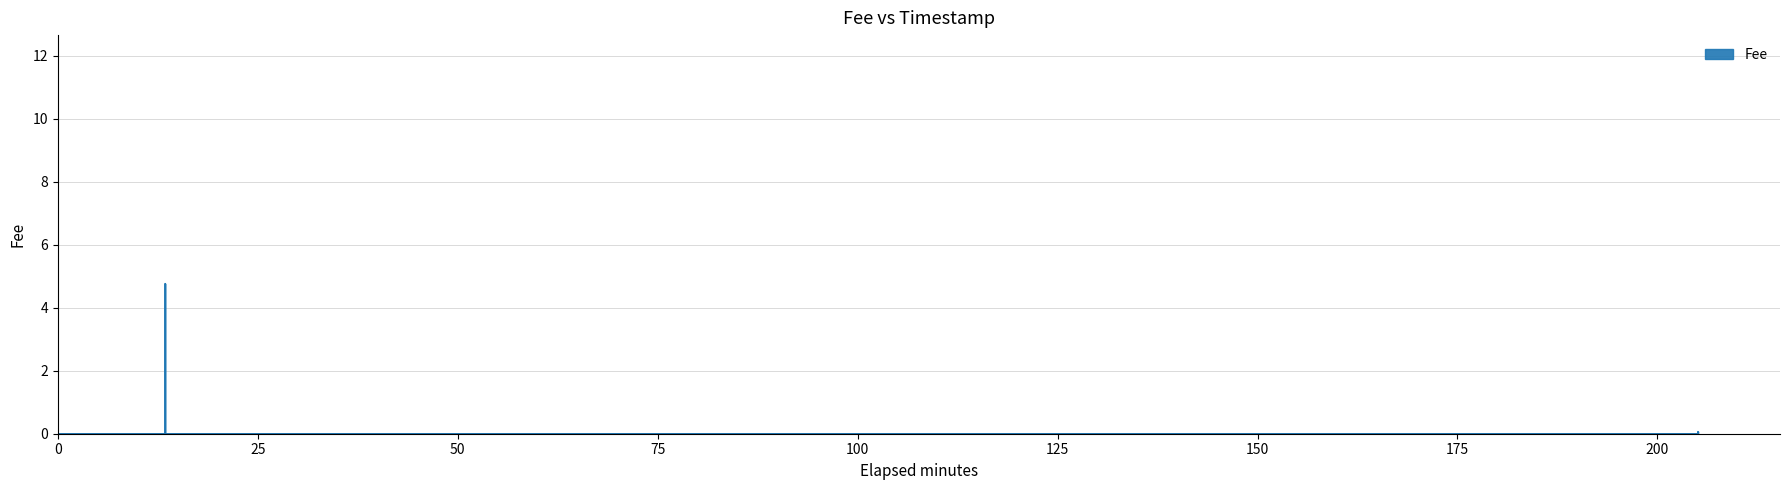

What is the greatest value displayed?

12.0